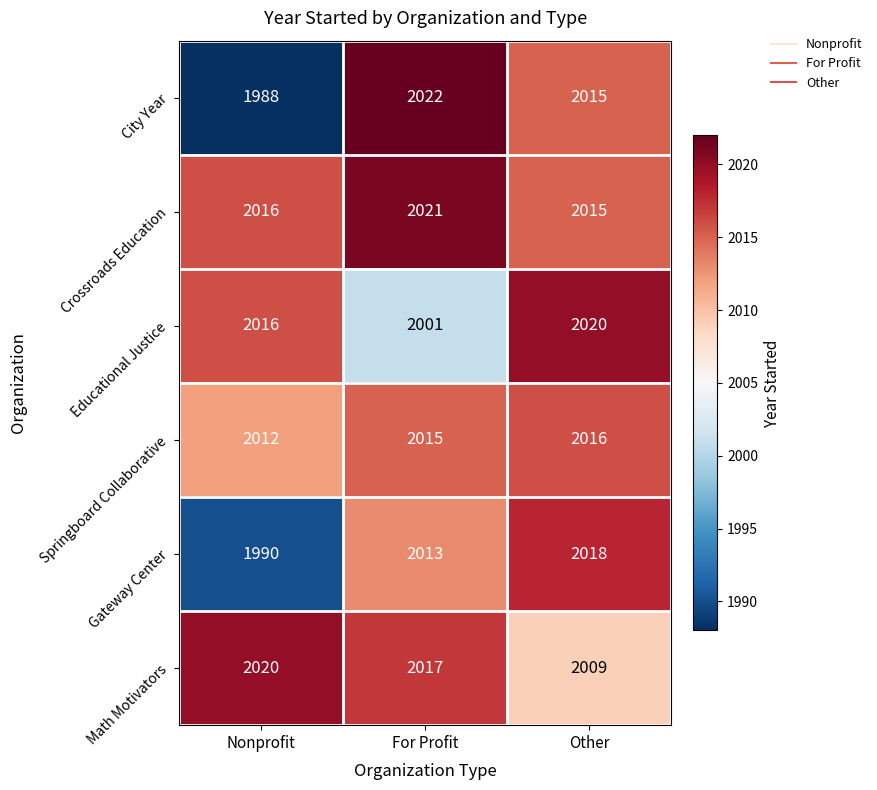

How many Crossroads Education values are between 2015 and 2021?

3